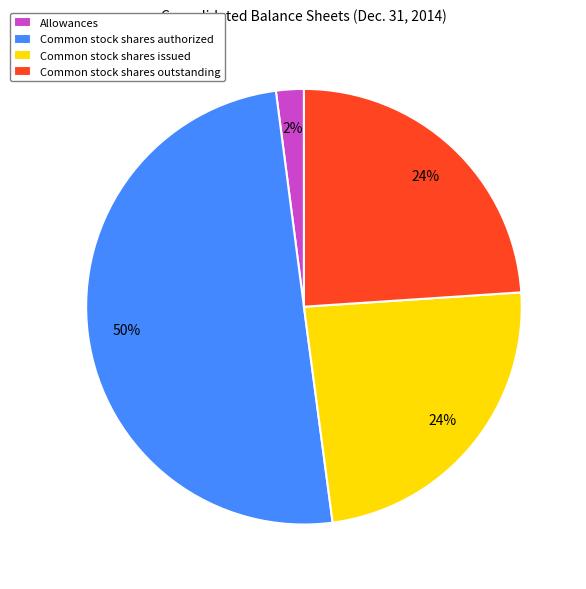

Count the number of slices in the pie.

4